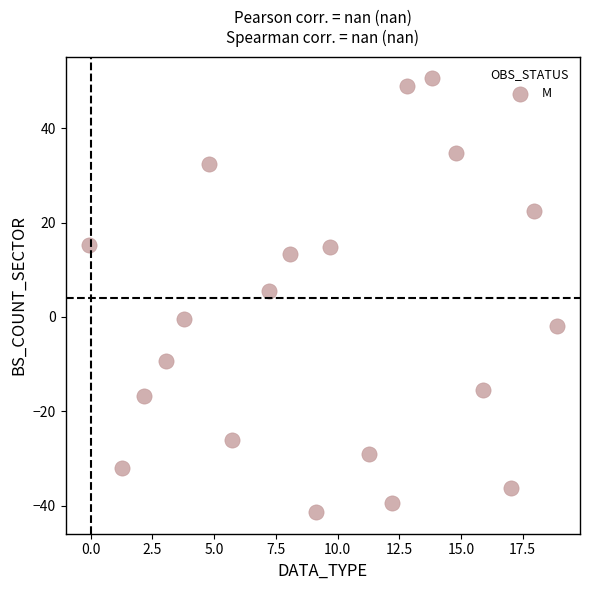

What Y value in the scatter plot is closest to 4?

5.4